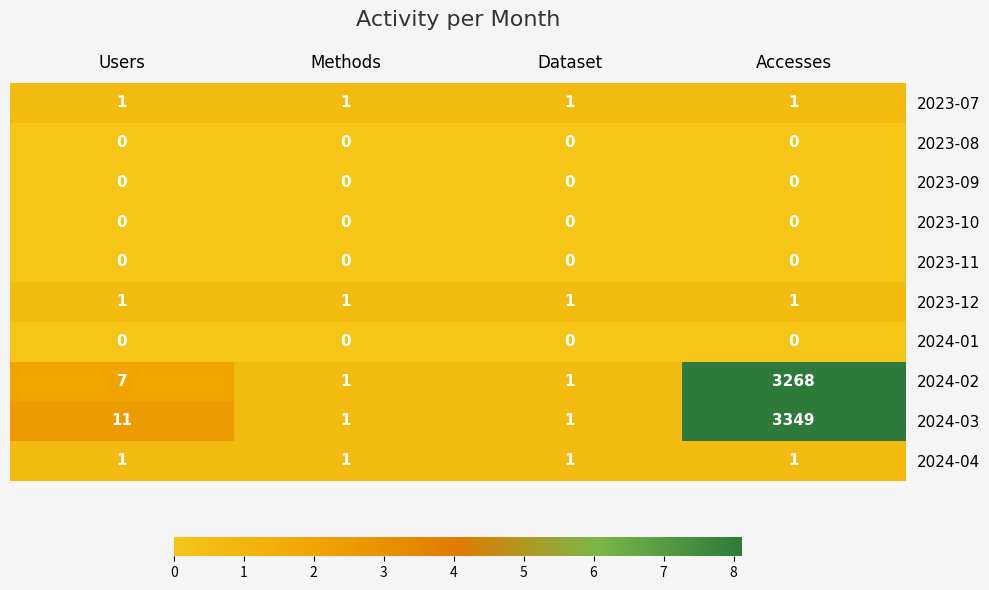

What is the difference between the highest and lowest values at Accesses?

3349